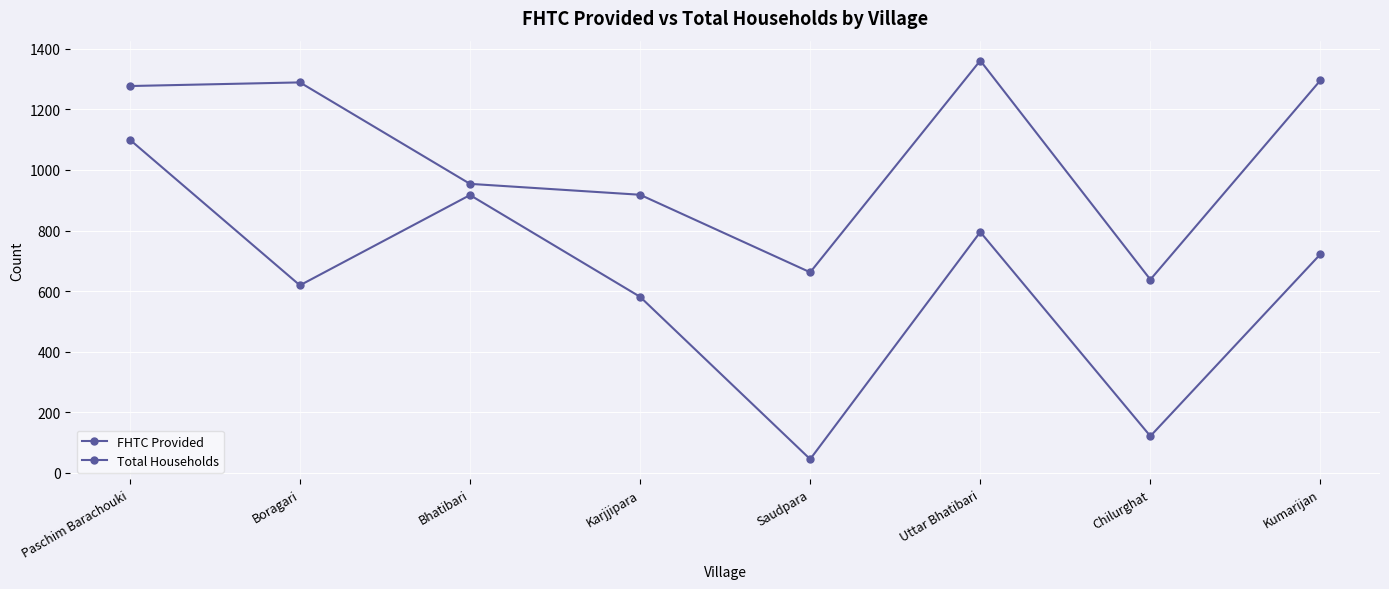

The FHTC Provided series shows 333 at Uttar Bhatibari. True or false?

False